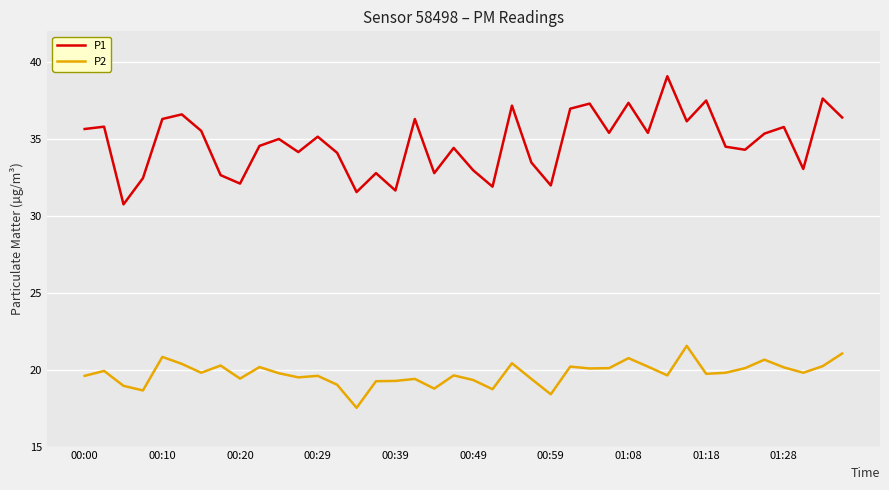

Rank the series by their average value, from highest to lowest.

P1, P2